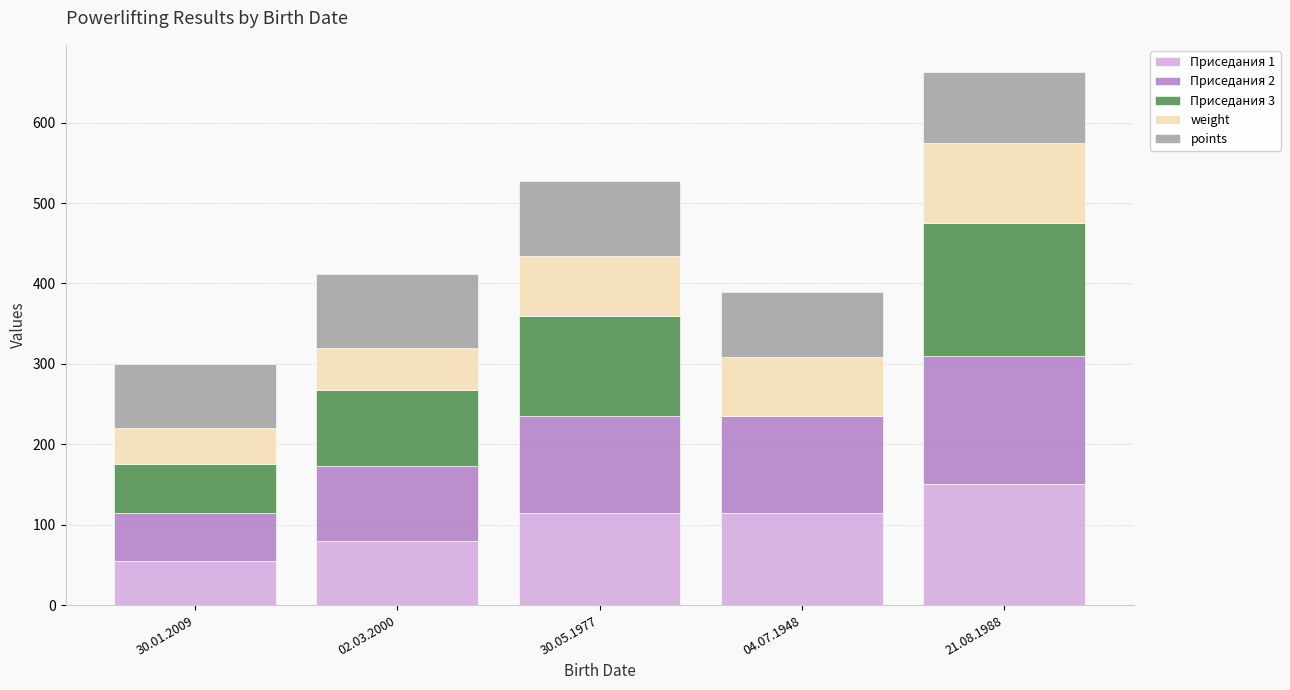

Count the number of categories in the chart.

5